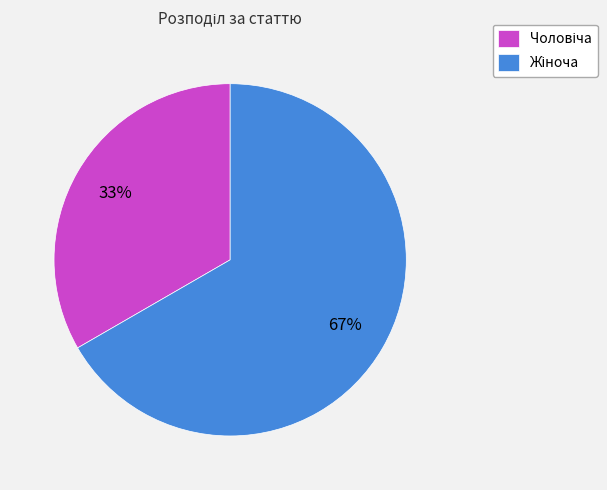

Does any single category account for the majority?

Yes